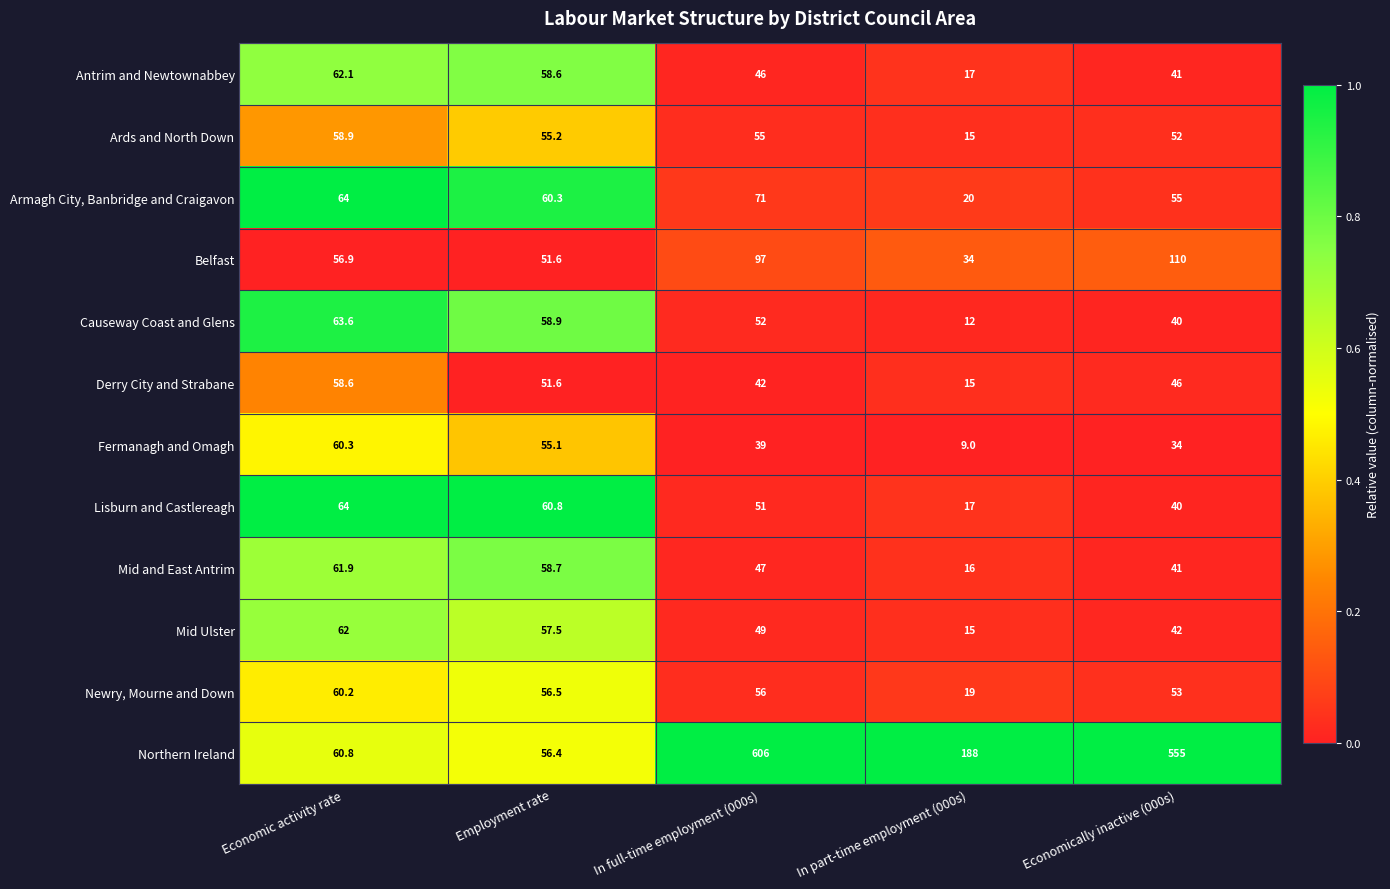

Is it true that Causeway Coast and Glens equals 35.6 at Economic activity rate?

False